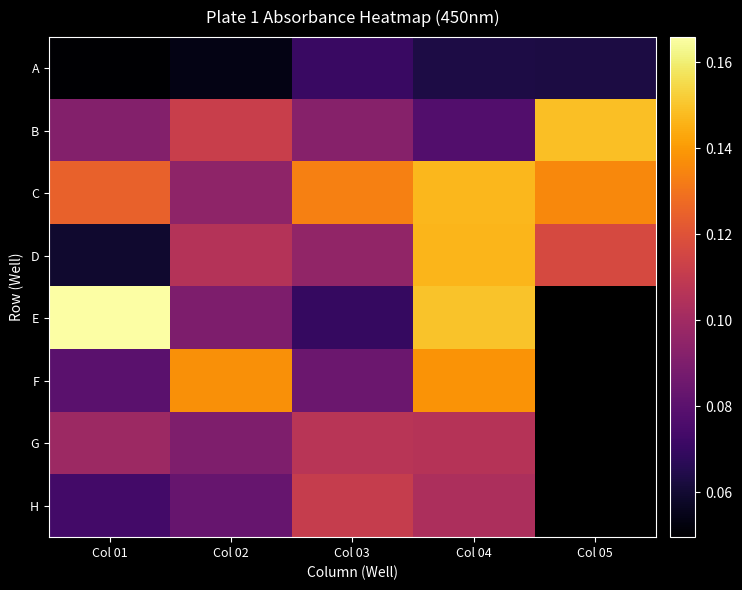

Which series has the widest spread of values?

E